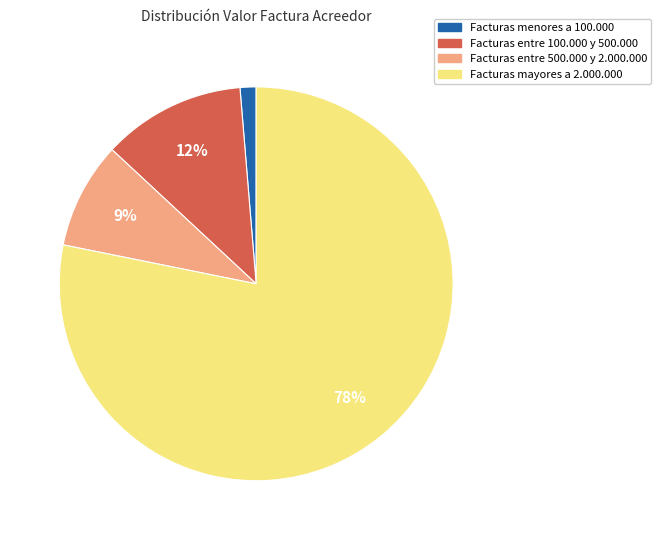

Count the number of slices in the pie.

4